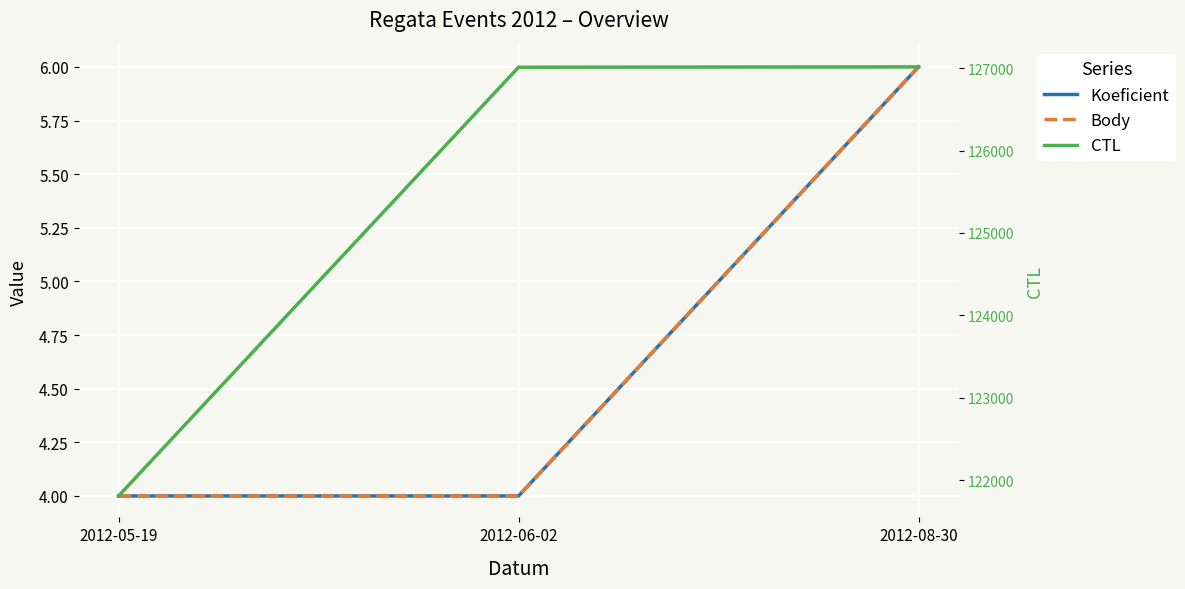

At which category is the sum across all series the highest?

2012-08-30